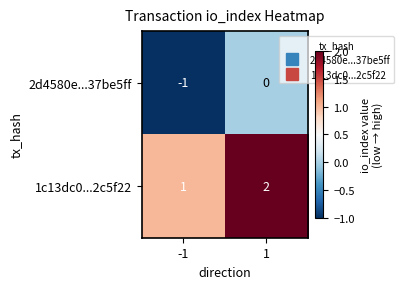

What is the difference between the highest and lowest values at -1?

2